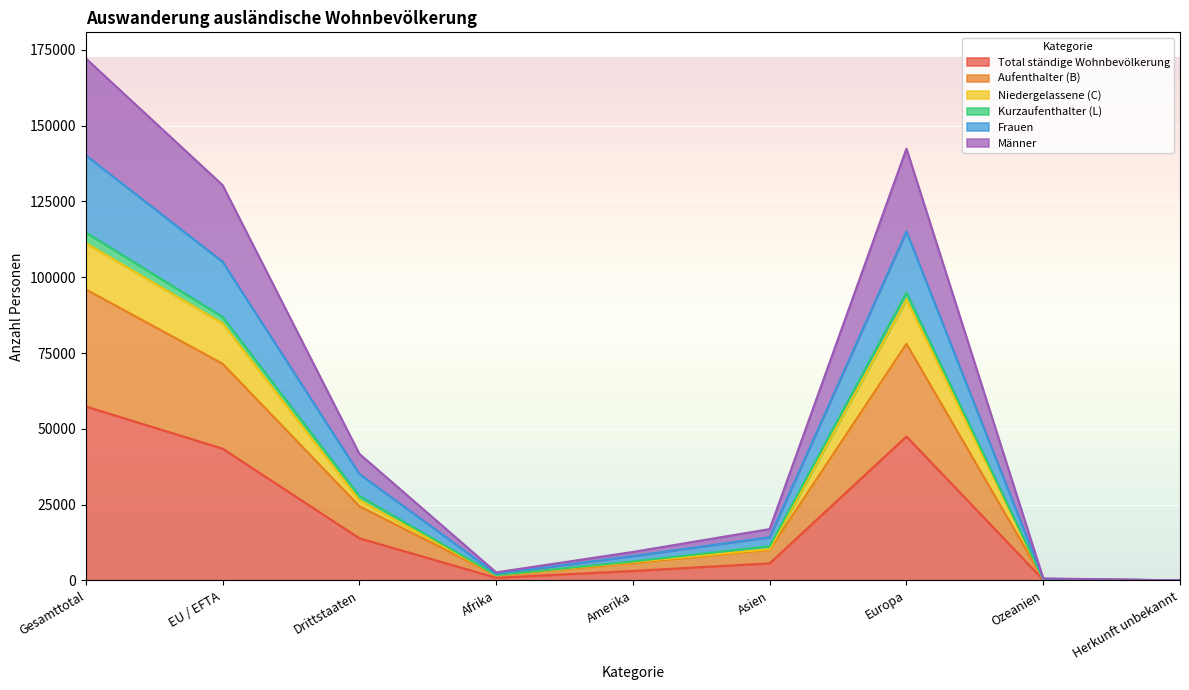

Between EU / EFTA and Drittstaaten, which is larger?

EU / EFTA